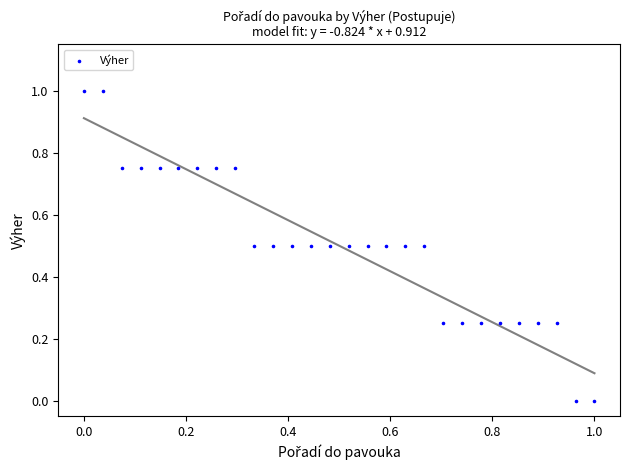

What is the range of Y values (max minus min)?

1.0